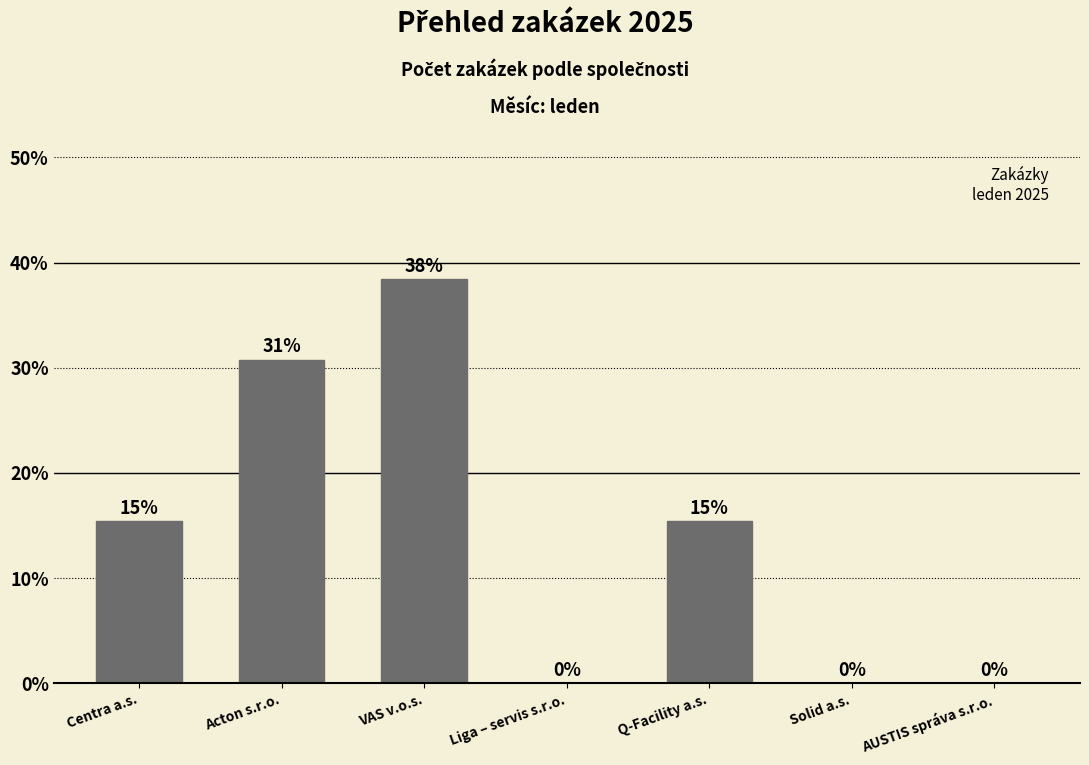

Are the bars horizontal?

No